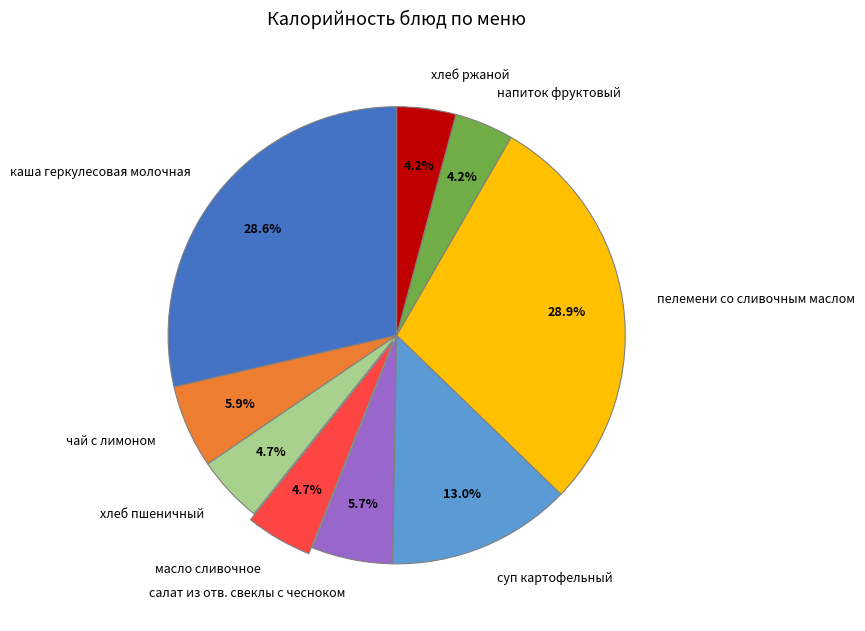

Does чай с лимоном represent more than half of the total?

No